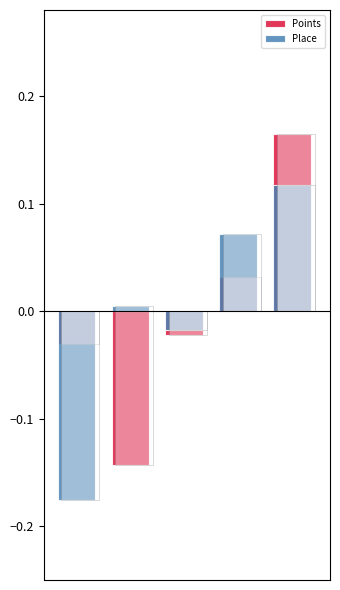

At how many categories does at least one series exceed 0?

3